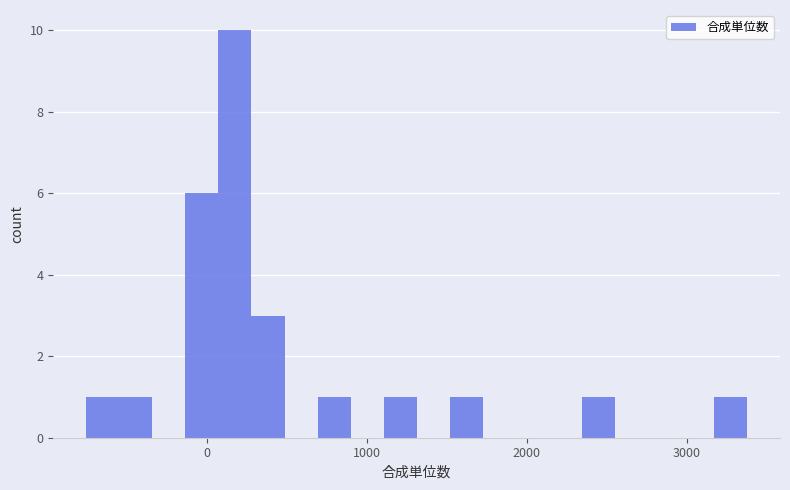

Around what value on the x-axis is the tallest bar? Give the approximate position of its centre, as read against the axis.

200